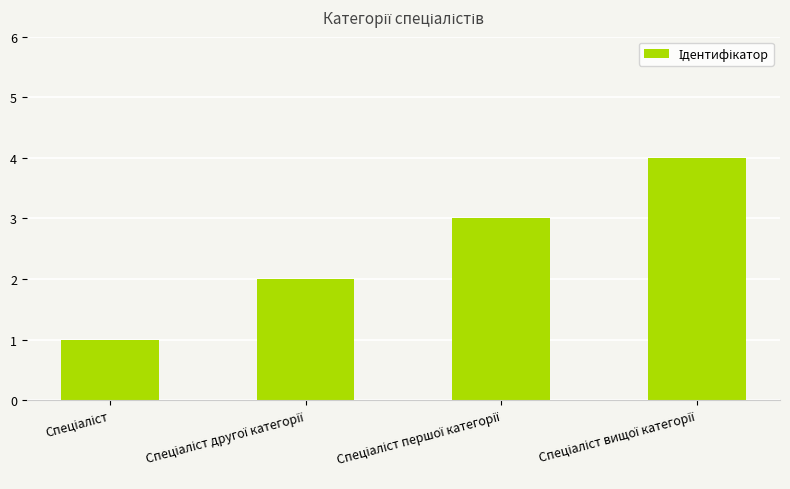

What is the difference between the maximum and minimum values?

3